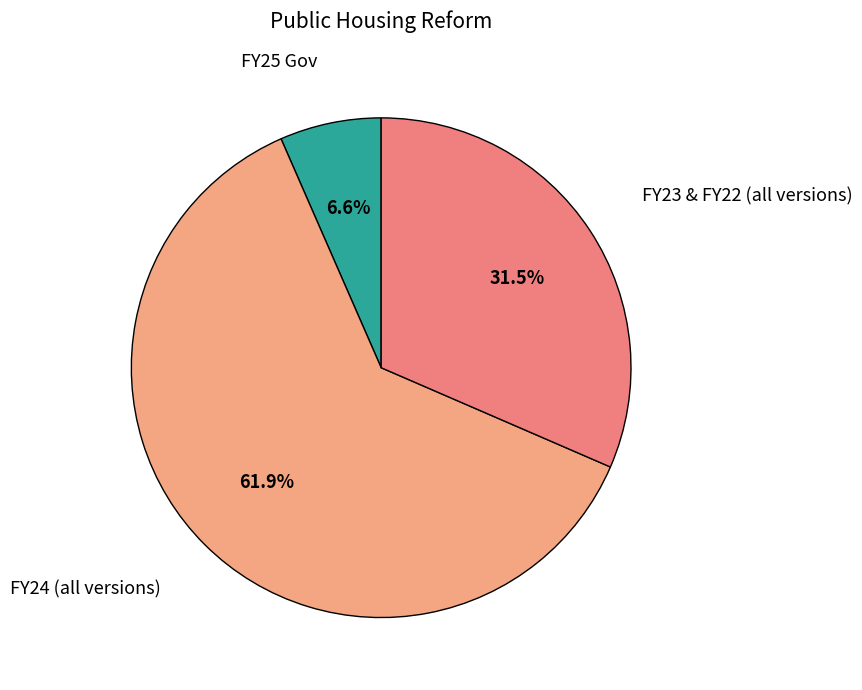

Which slice is the smallest?

FY25 Gov